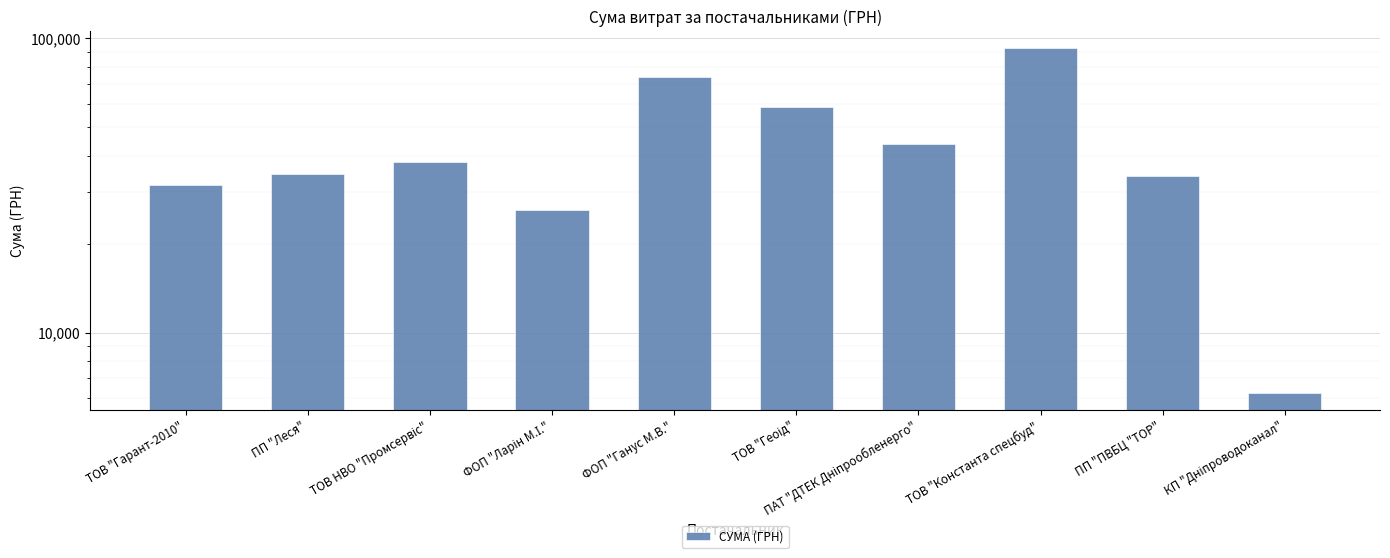

What is the sum of the values at ТОВ "Константа спецбуд" and ПАТ "ДТЕК Дніпрообленерго"?

136264.6